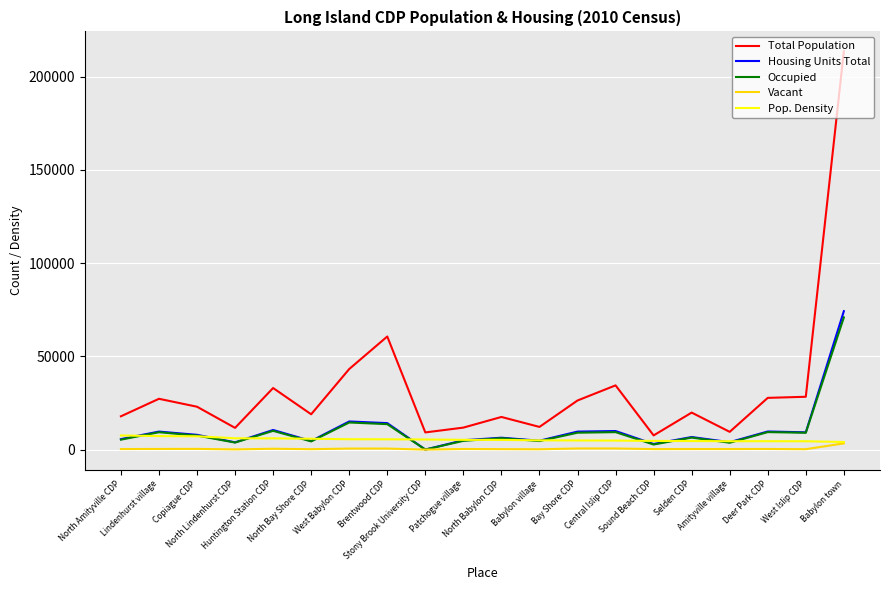

How many lines are shown in the chart?

5